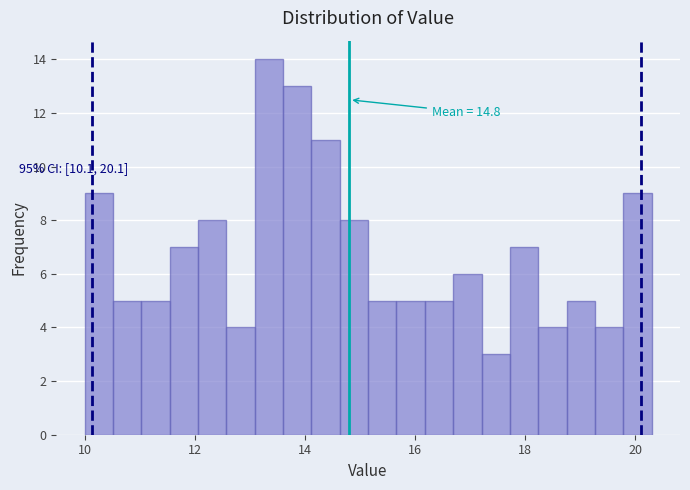

Read against the x-axis, roughly where is the centre of the tallest bar?

13.4